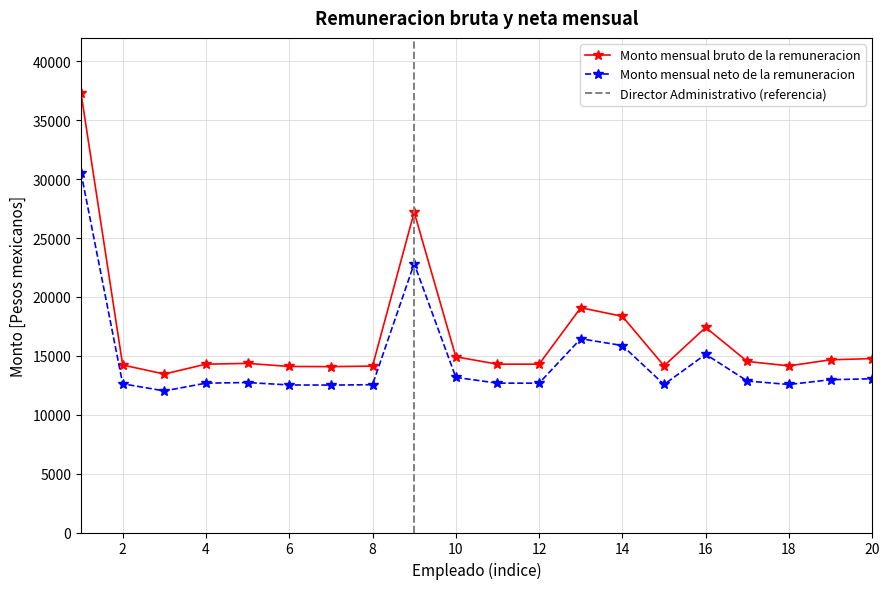

At which category does Monto mensual neto de la remuneracion reach its first local valley?

3